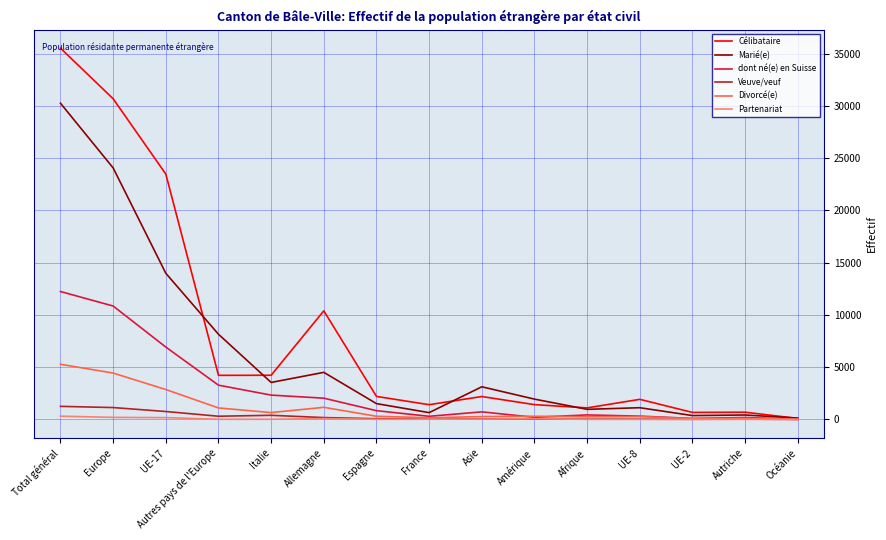

Is it true that Célibataire equals 4225 at Italie?

True